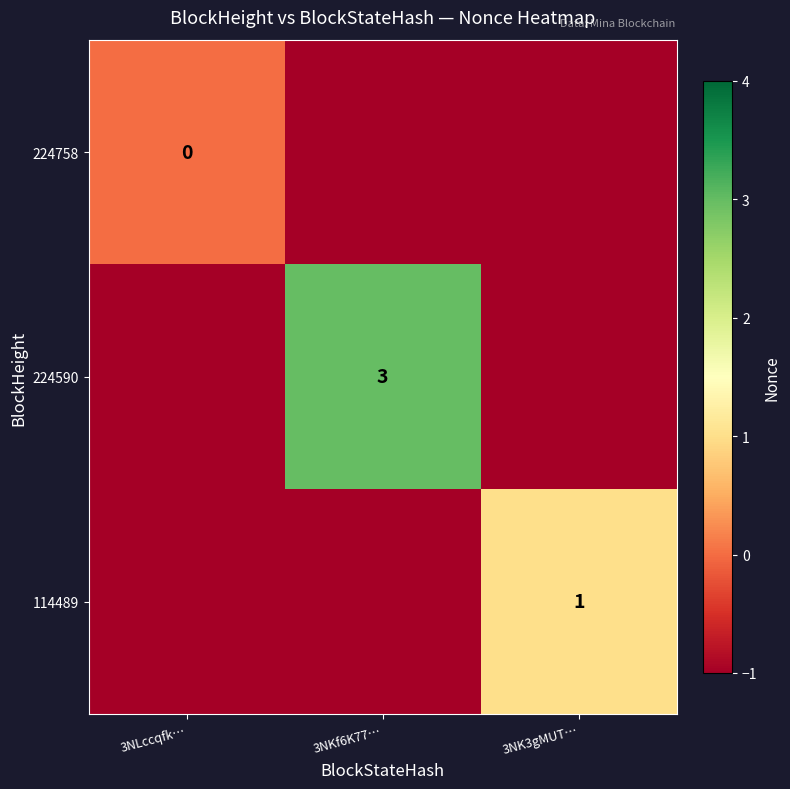

The 224590 series shows 3 at 3NKf6K77…. True or false?

True